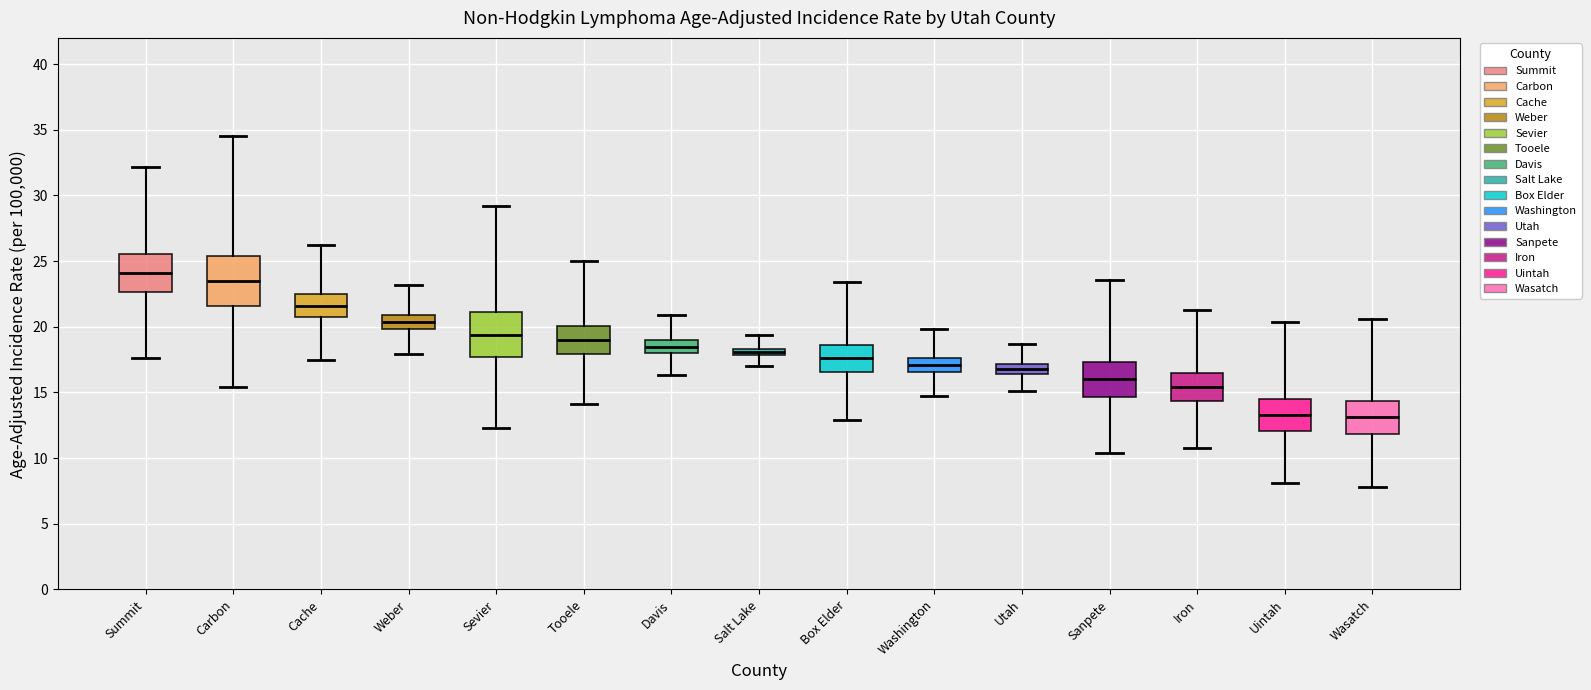

Where does the upper whisker of the box for Carbon end on the y-axis? The values are not printed on the chart, so give them approximately, as read against the axis.

34.5